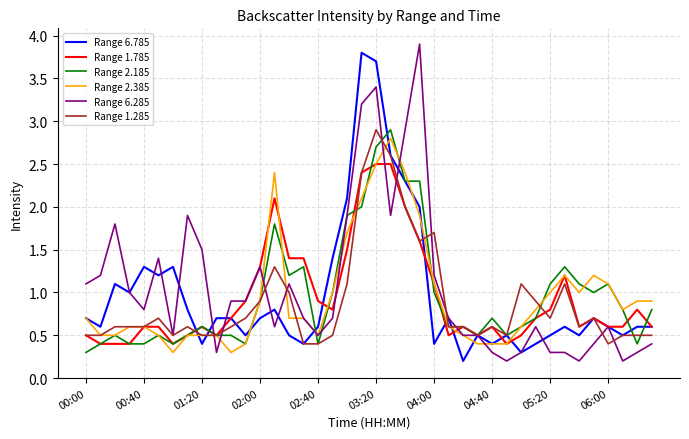

Which series has the largest range (max minus min)?

Range 6.285